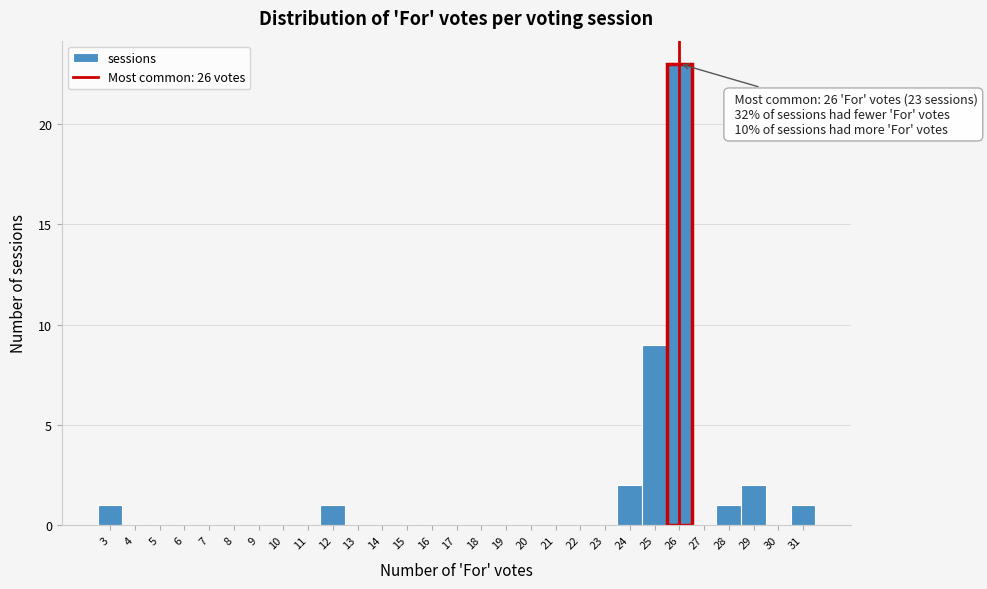

Over which range of the x-axis is the bar tallest?

25.5 to 26.5